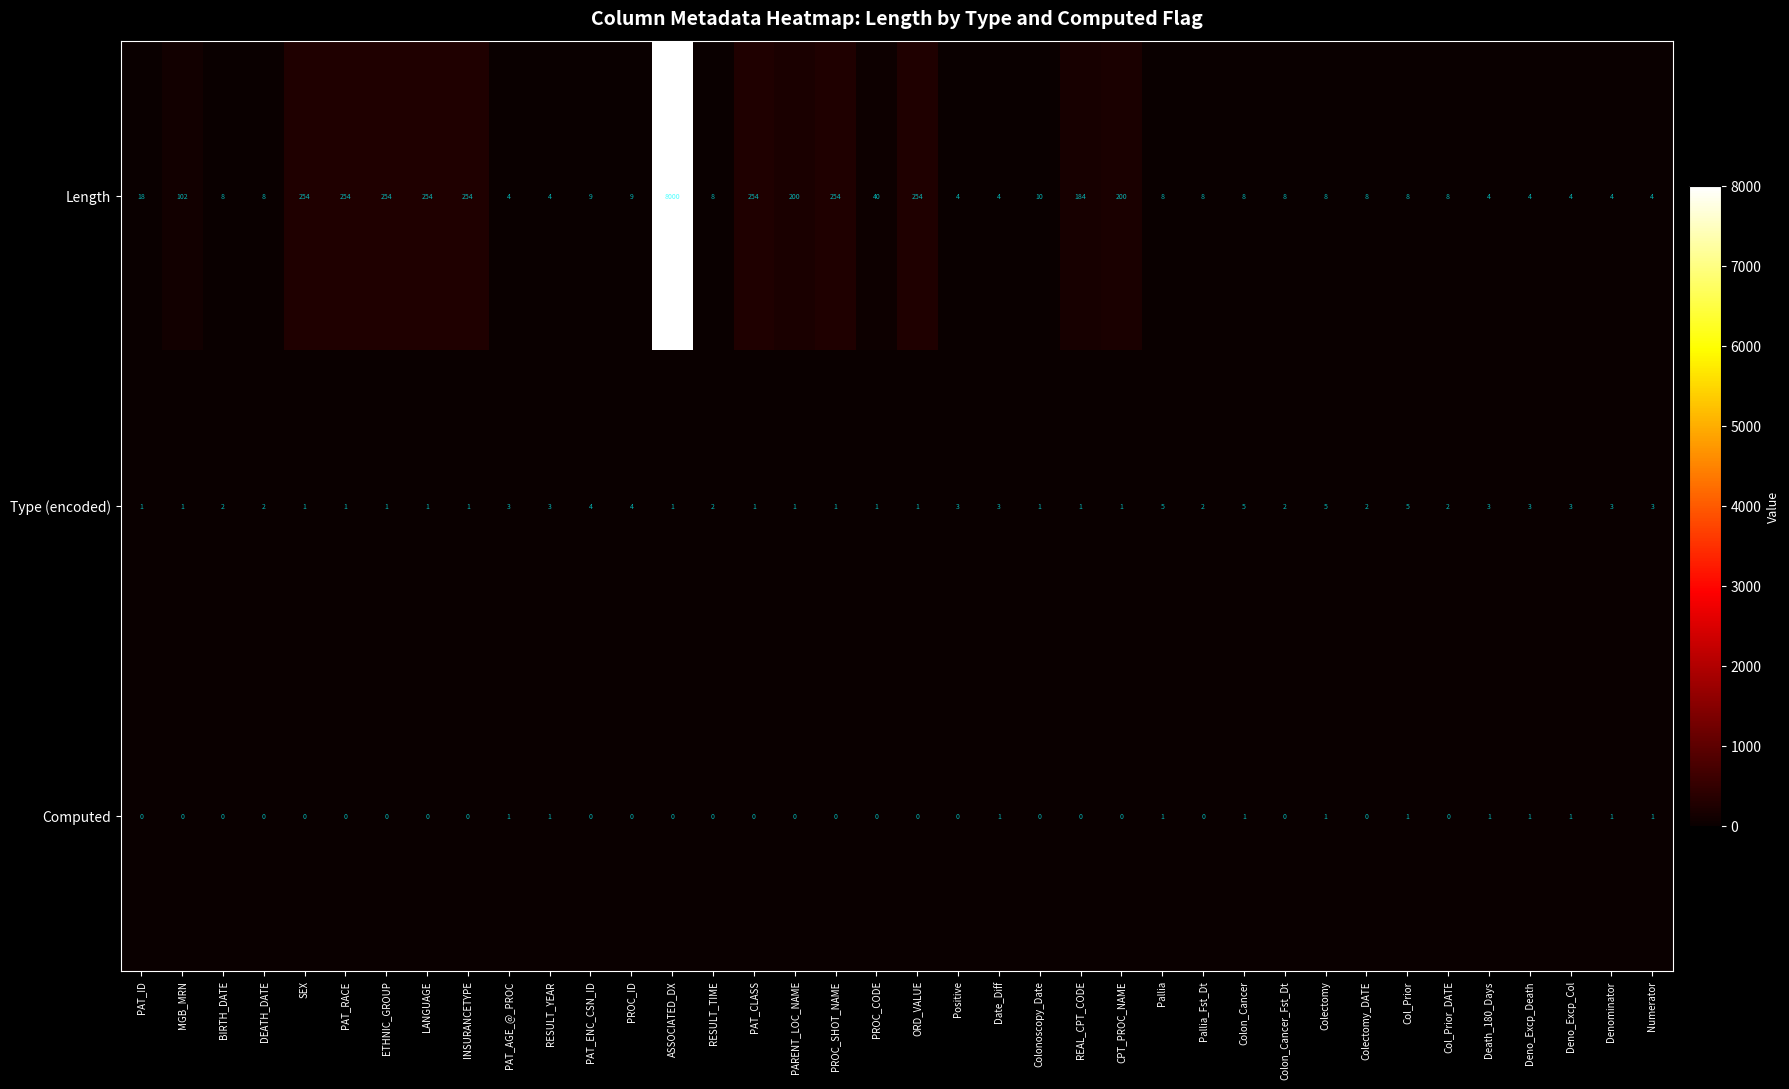

Which series has the largest total across all categories?

Length